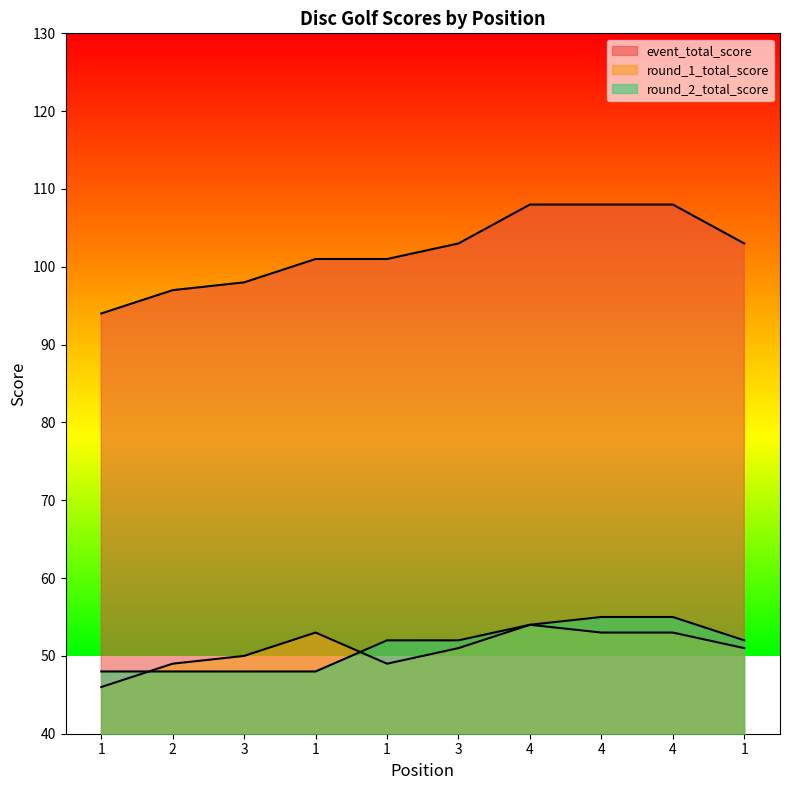

The round_2_total_score series shows 48 at 2. True or false?

True